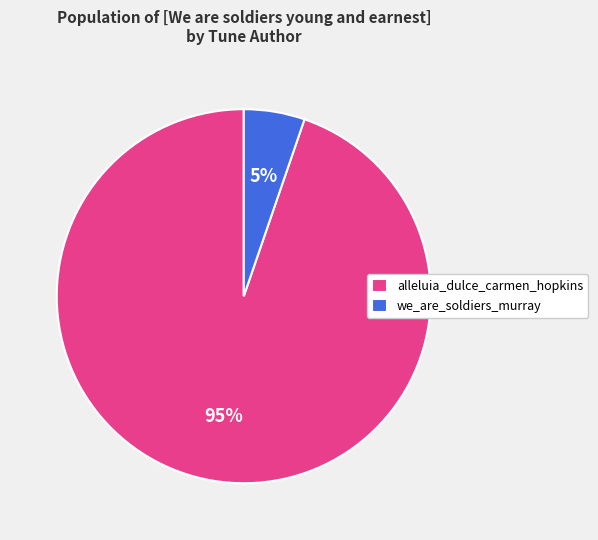

What is the smallest slice in the pie chart?

we_are_soldiers_murray